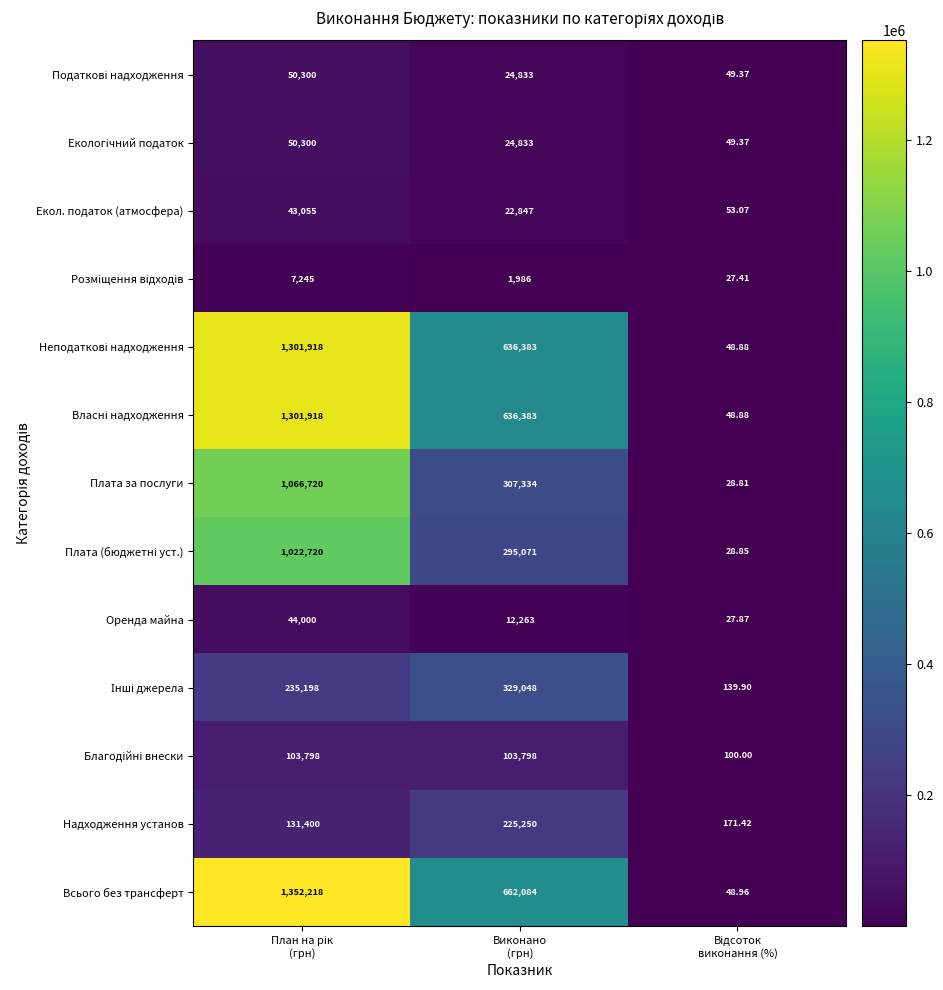

Which series has the largest total across all categories?

Всього без трансферт